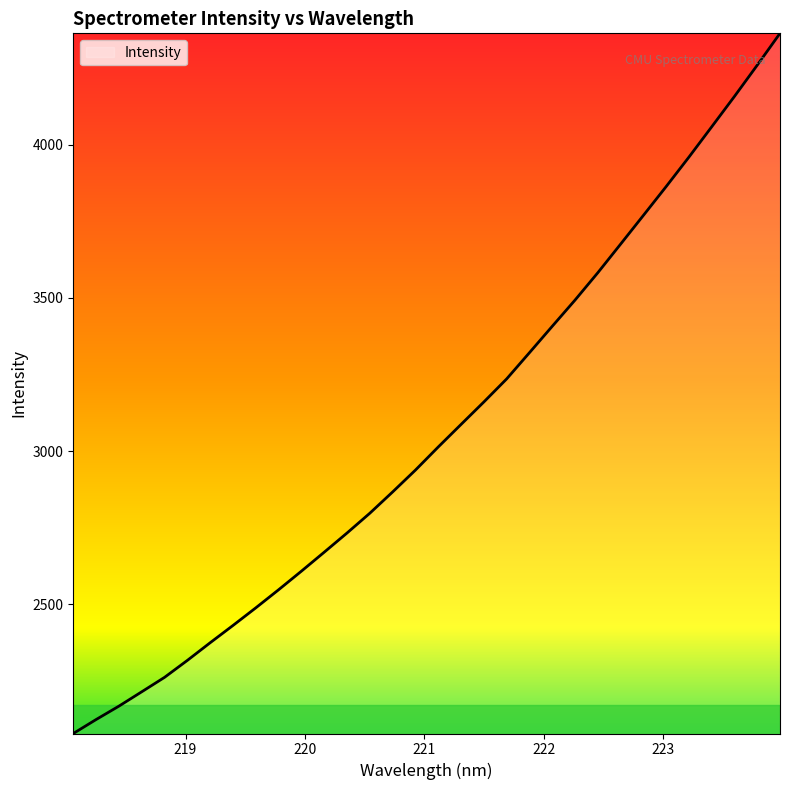

Reading left to right, transcribe all the data shown in this chart.

2077.3	2122.9	2166.7	2213.5	2260.7	2316.2	2373.8	2430.3	2487.8	2546.9	2607.7	2669.7	2732.3	2797.0	2866.5	2937.8	3013.3	3086.9	3160.2	3235.5	3321.2	3407.4	3493.0	3582.3	3675.7	3769.5	3863.8	3960.0	4059.0	4158.3	4260.3	4364.4